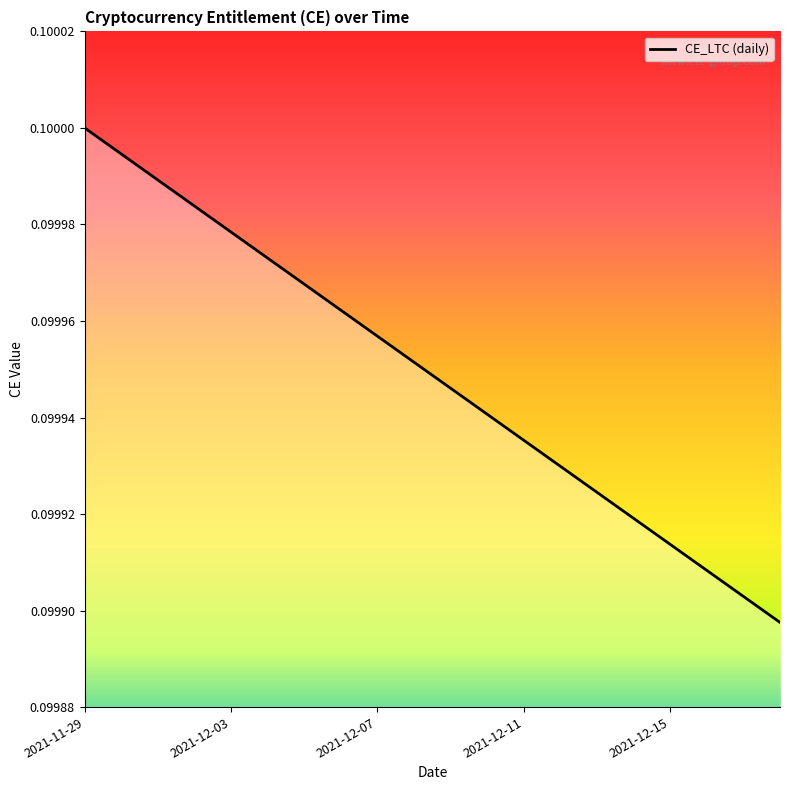

Does the chart display data point markers on the line(s)?

No